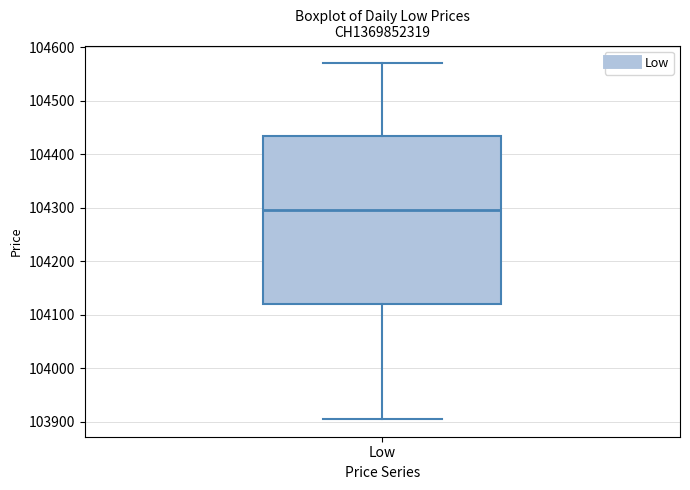

Where does the lower whisker of the box for Low end on the y-axis? The values are not printed on the chart, so give them approximately, as read against the axis.

103910